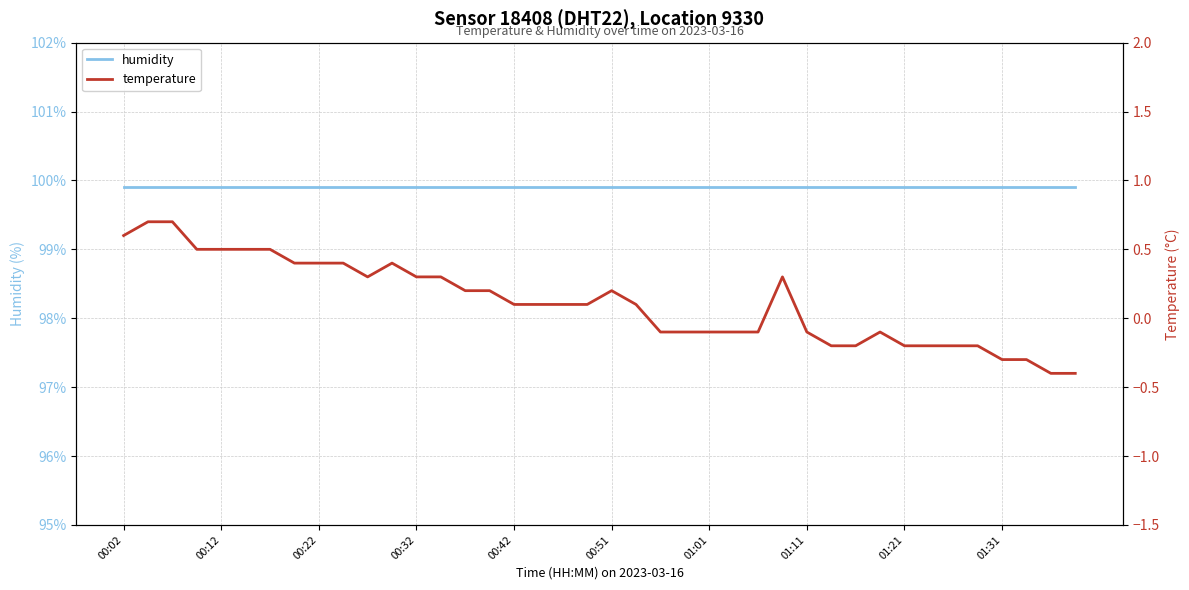

Reading right to left, extract all data points from this chart.

humidity: 99.9	99.9	99.9	99.9	99.9	99.9	99.9	99.9	99.9	99.9	99.9	99.9	99.9	99.9	99.9	99.9	99.9	99.9	99.9	99.9	99.9	99.9	99.9	99.9	99.9	99.9	99.9	99.9	99.9	99.9	99.9	99.9	99.9	99.9	99.9	99.9	99.9	99.9	99.9	99.9
temperature: -0.4	-0.4	-0.3	-0.3	-0.2	-0.2	-0.2	-0.2	-0.1	-0.2	-0.2	-0.1	0.3	-0.1	-0.1	-0.1	-0.1	-0.1	0.1	0.2	0.1	0.1	0.1	0.1	0.2	0.2	0.3	0.3	0.4	0.3	0.4	0.4	0.4	0.5	0.5	0.5	0.5	0.7	0.7	0.6